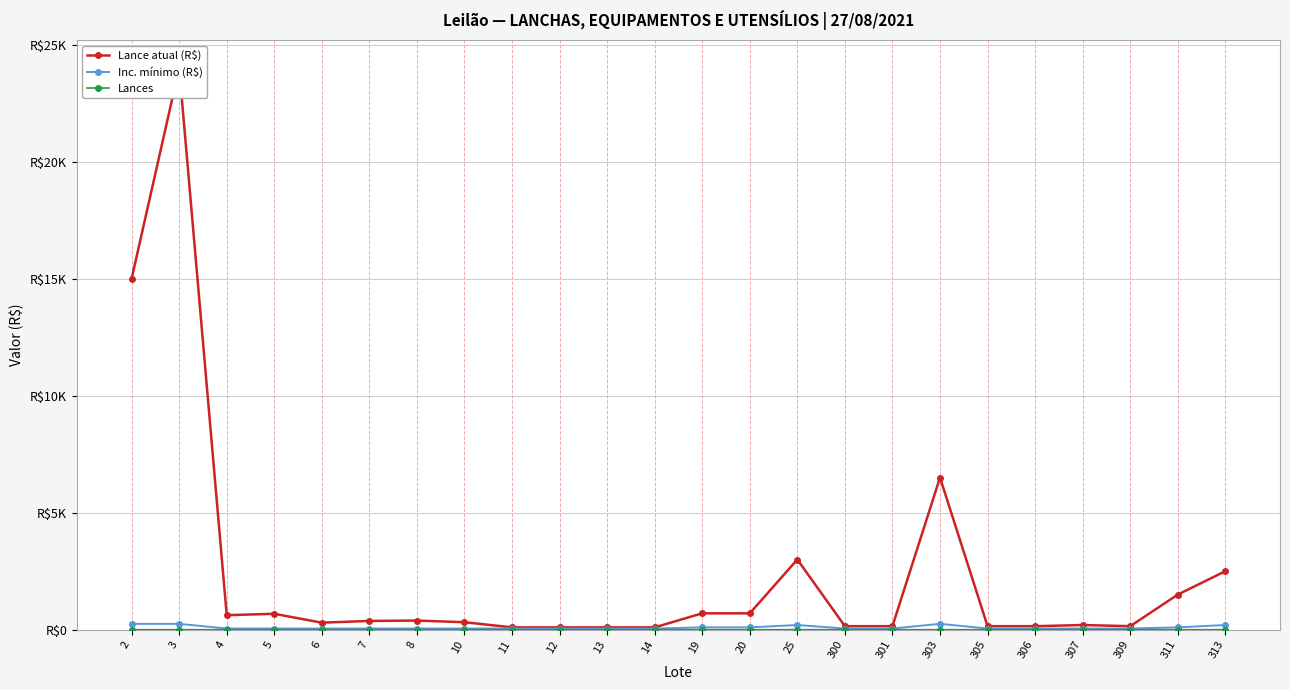

Which has a higher value, 305 or 3?

3